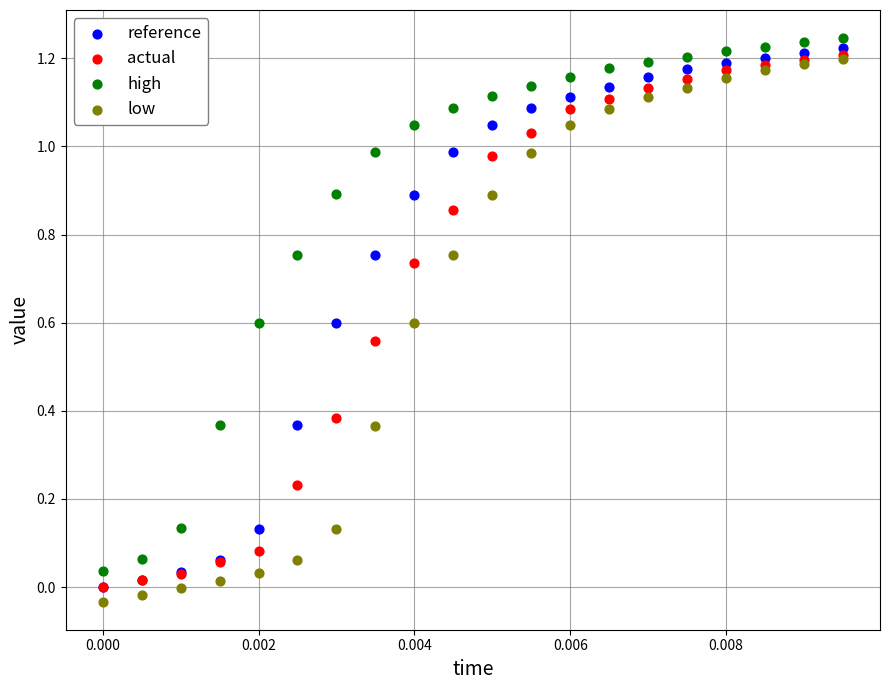

Which series contains the lowest Y value?

low